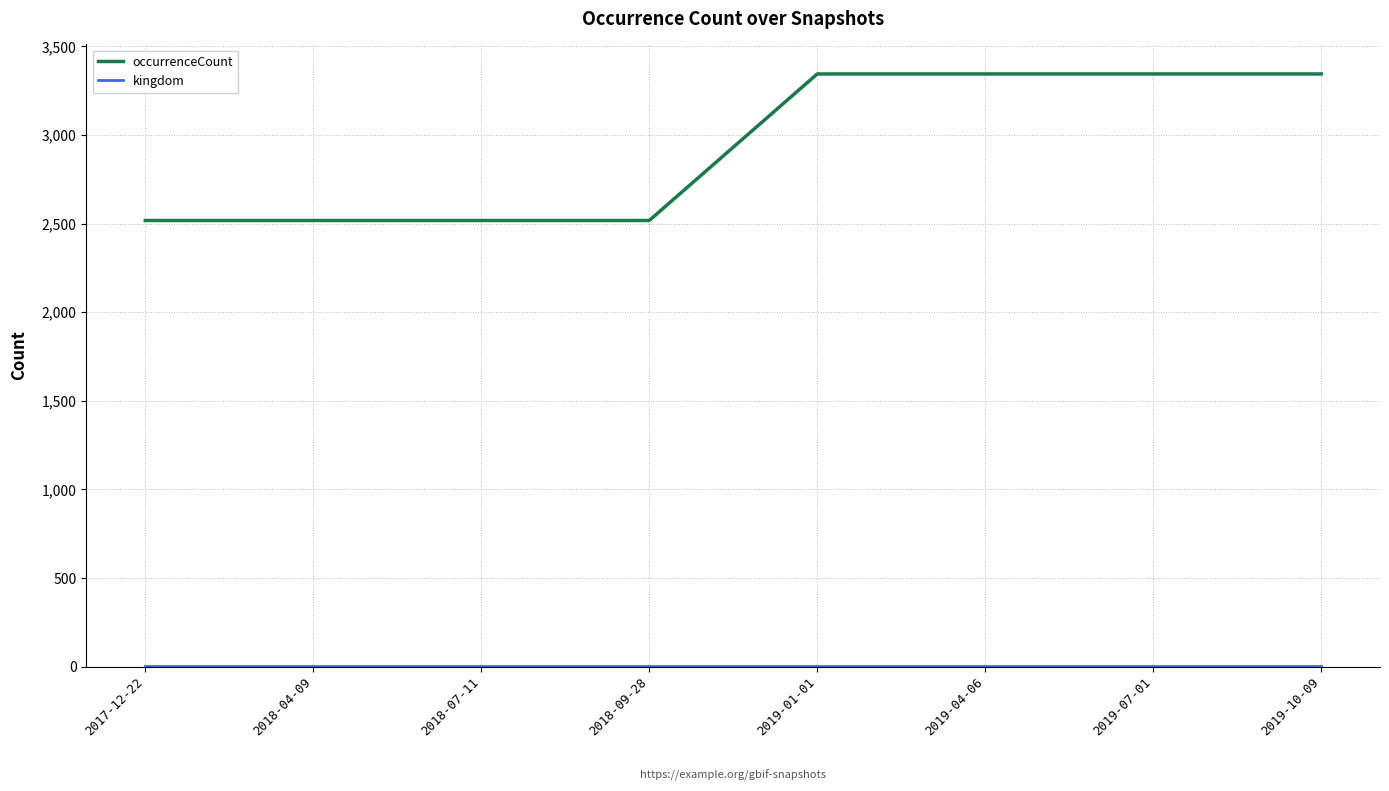

What is the greatest value displayed?

3344